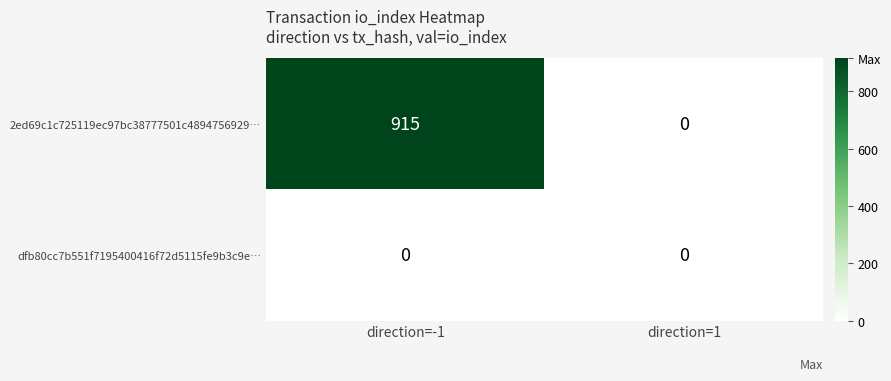

The value of 2ed69c1c725119ec97bc38777501c4894756929… at direction=1 is 467. True or false?

False